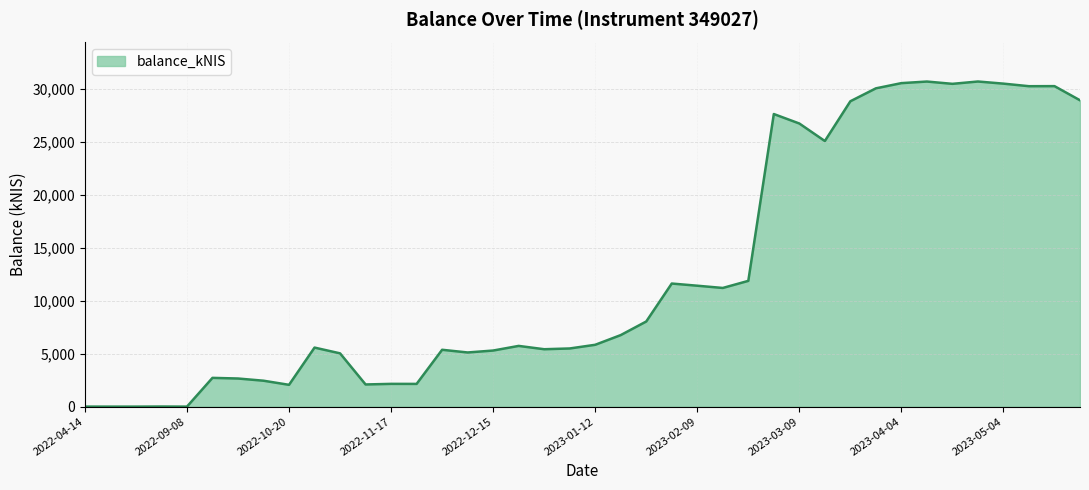

What is the difference between the maximum and minimum values?

30735.6